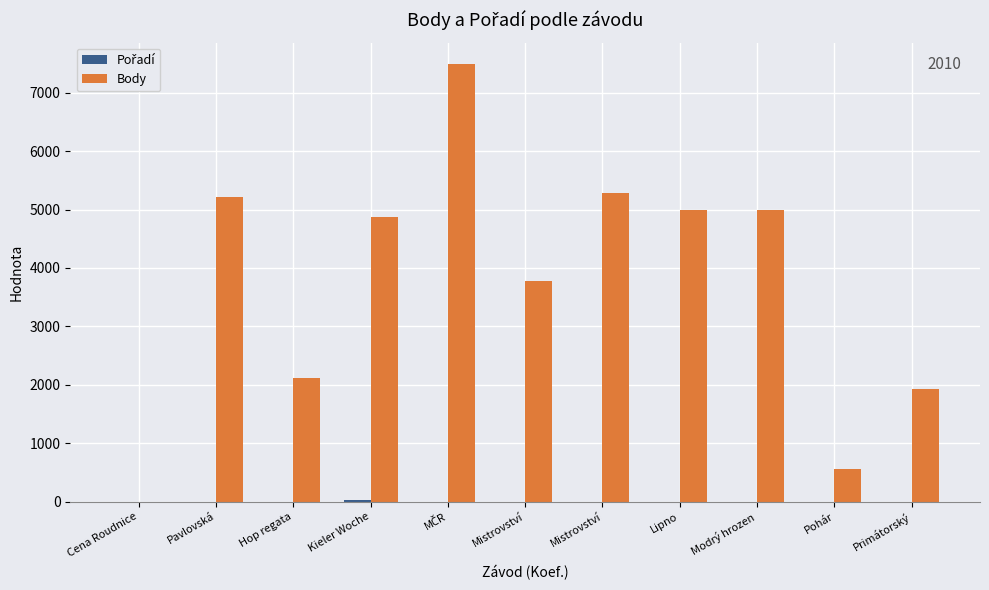

At which category does the chart reach its minimum across all series?

Cena Roudnice